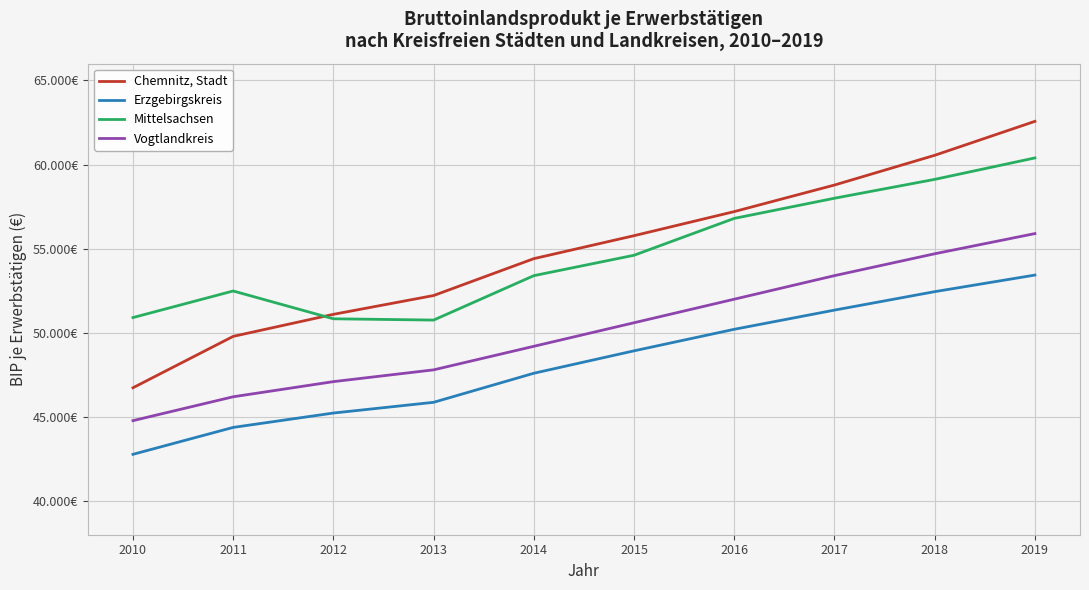

Is this an area chart (filled region under the line)?

No